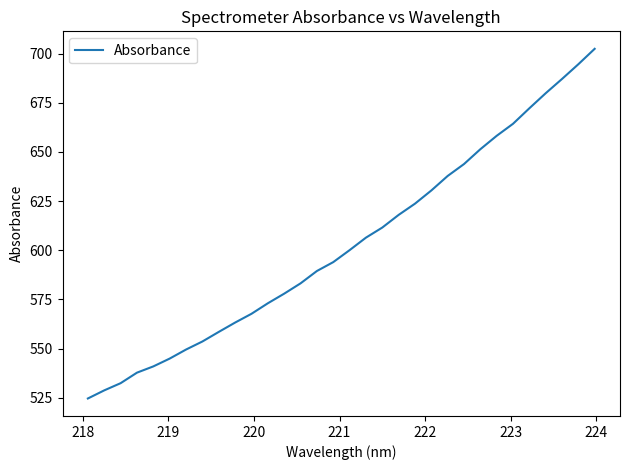

True or false: there are more than 0 points higher than both neighbors.

False